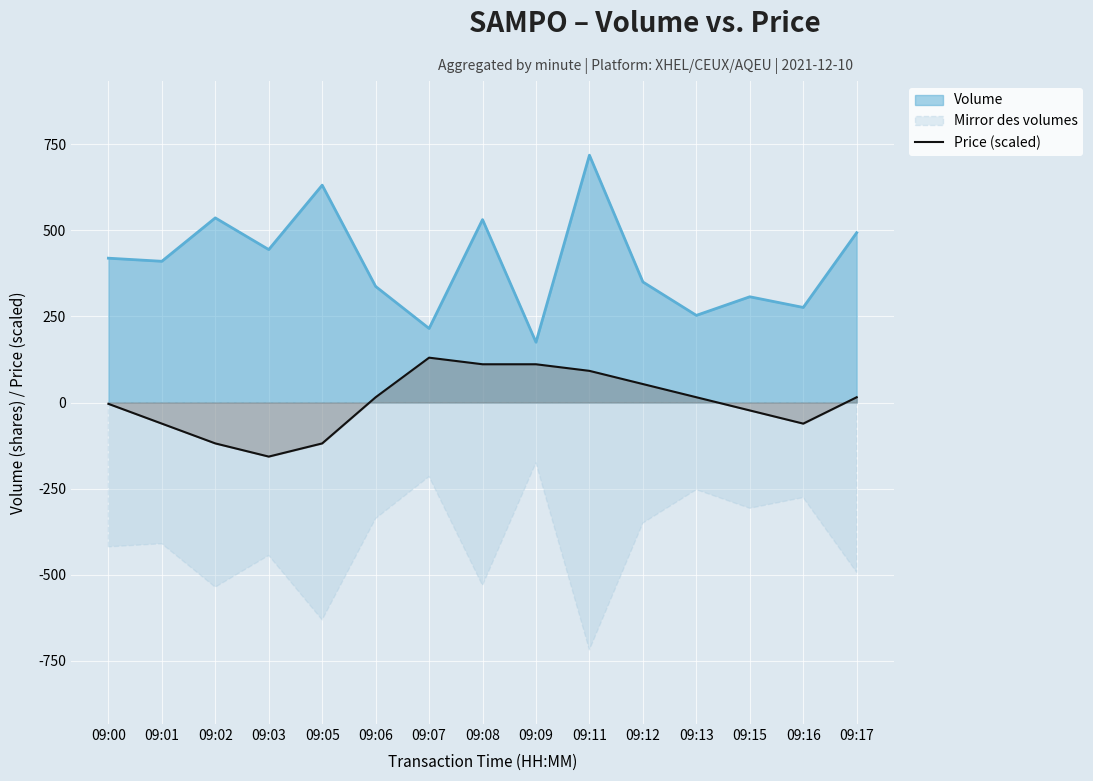

The value at 09:08 is 111.1. True or false?

True